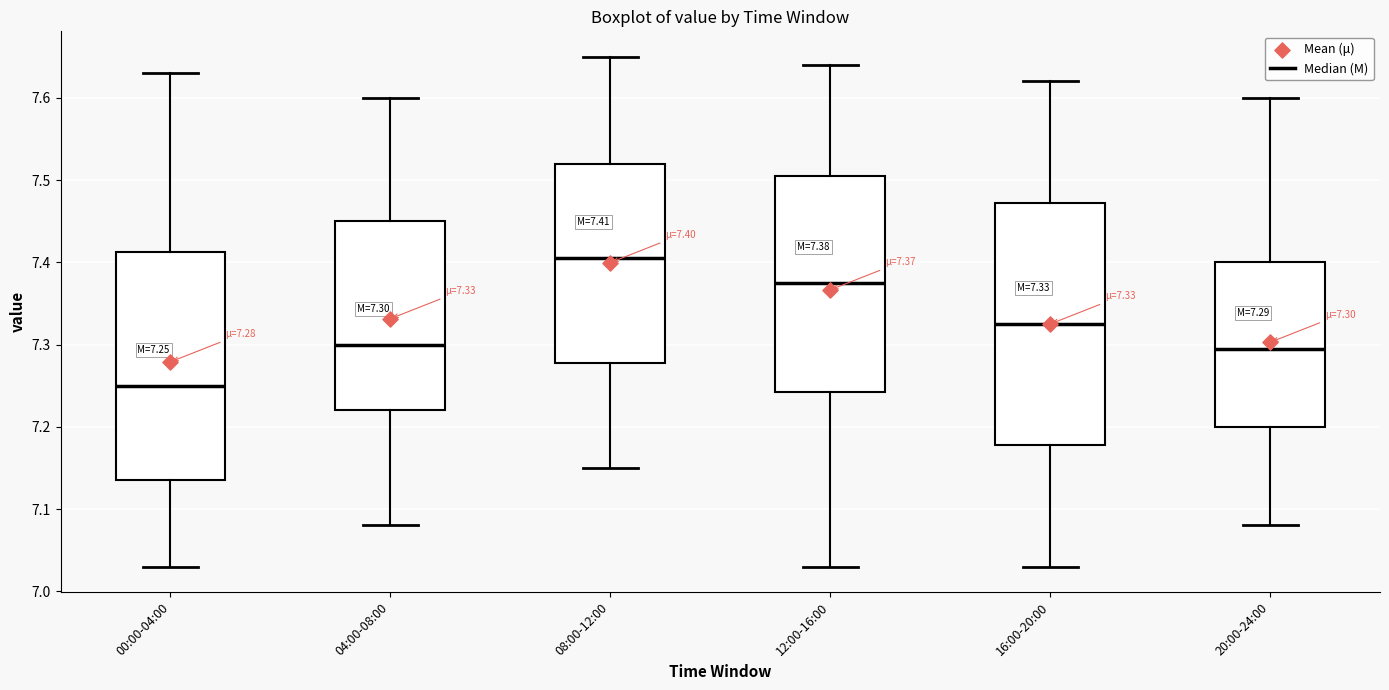

Which box has the highest median line?

08:00-12:00